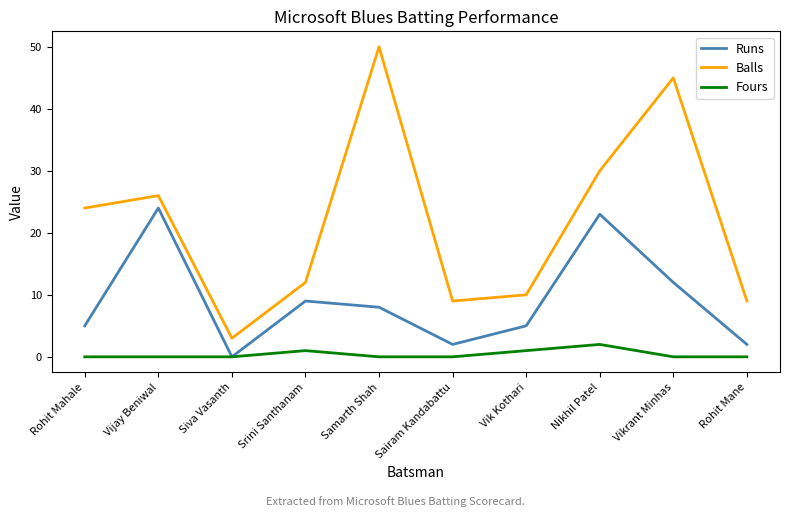

At how many categories does at least one series exceed 0?

10